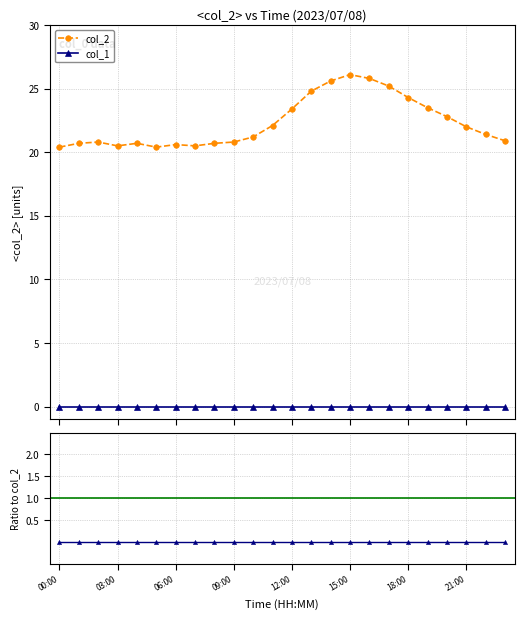

What is the value of the 13th point from the left?

23.4